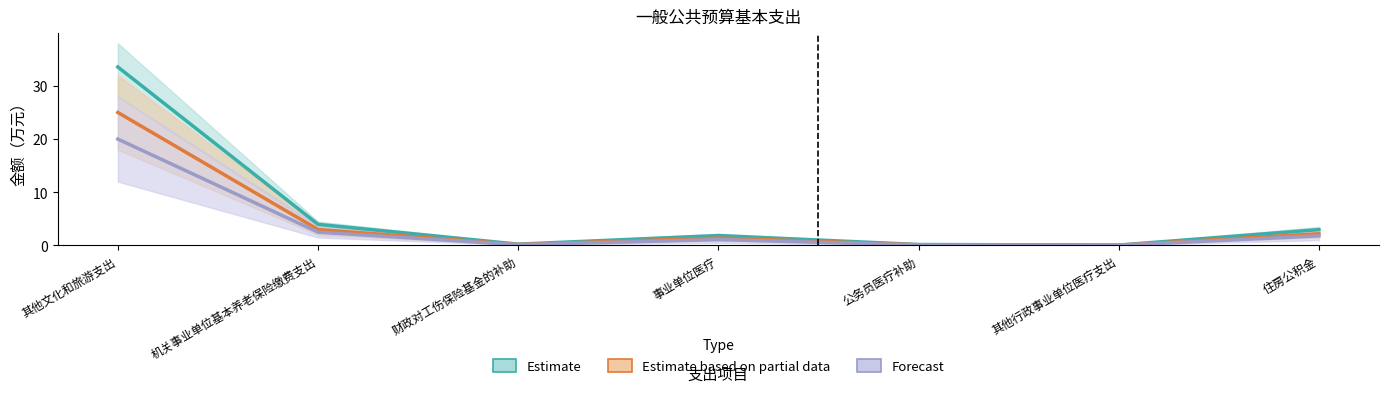

Reading left to right, extract all data points from this chart.

Estimate: 其他文化和旅游支出=33.5	机关事业单位基本养老保险缴费支出=4.0	财政对工伤保险基金的补助=0.2	事业单位医疗=1.9	公务员医疗补助=0.2	其他行政事业单位医疗支出=0.1	住房公积金=3.0
Estimate based on partial data: 其他文化和旅游支出=25.0	机关事业单位基本养老保险缴费支出=3.0	财政对工伤保险基金的补助=0.2	事业单位医疗=1.4	公务员医疗补助=0.1	其他行政事业单位医疗支出=0.1	住房公积金=2.2
Forecast: 其他文化和旅游支出=20.0	机关事业单位基本养老保险缴费支出=2.5	财政对工伤保险基金的补助=0.1	事业单位医疗=1.1	公务员医疗补助=0.1	其他行政事业单位医疗支出=0.0	住房公积金=1.8